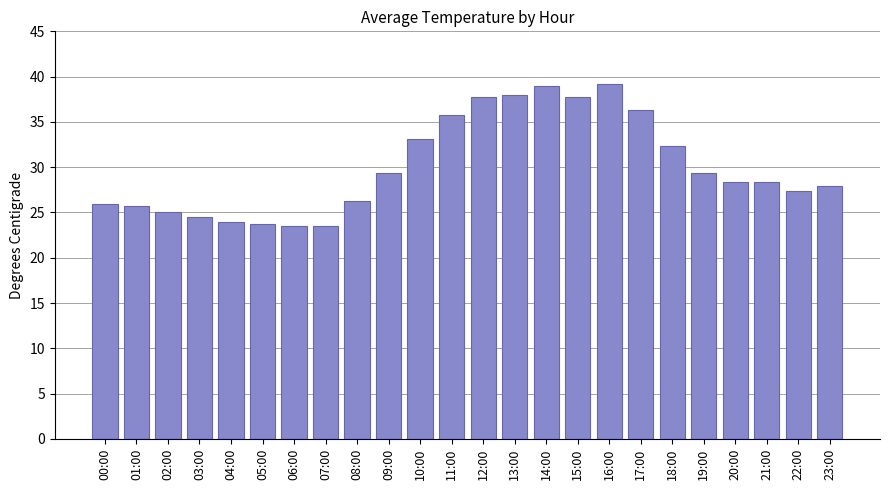

How many bars are there in total?

24